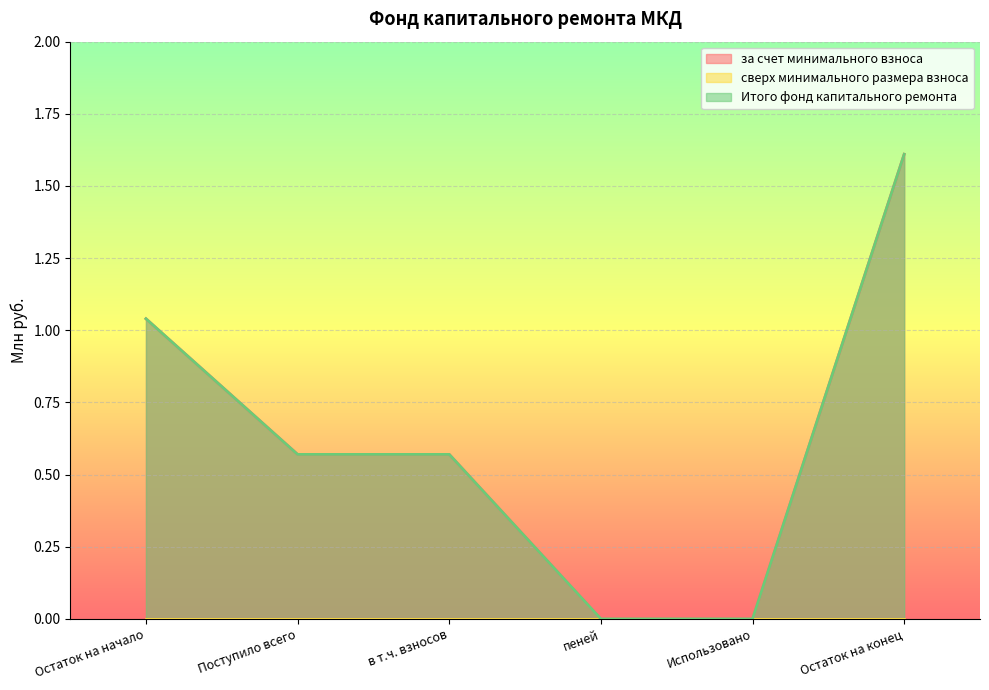

At how many categories does at least one series exceed 1?

2